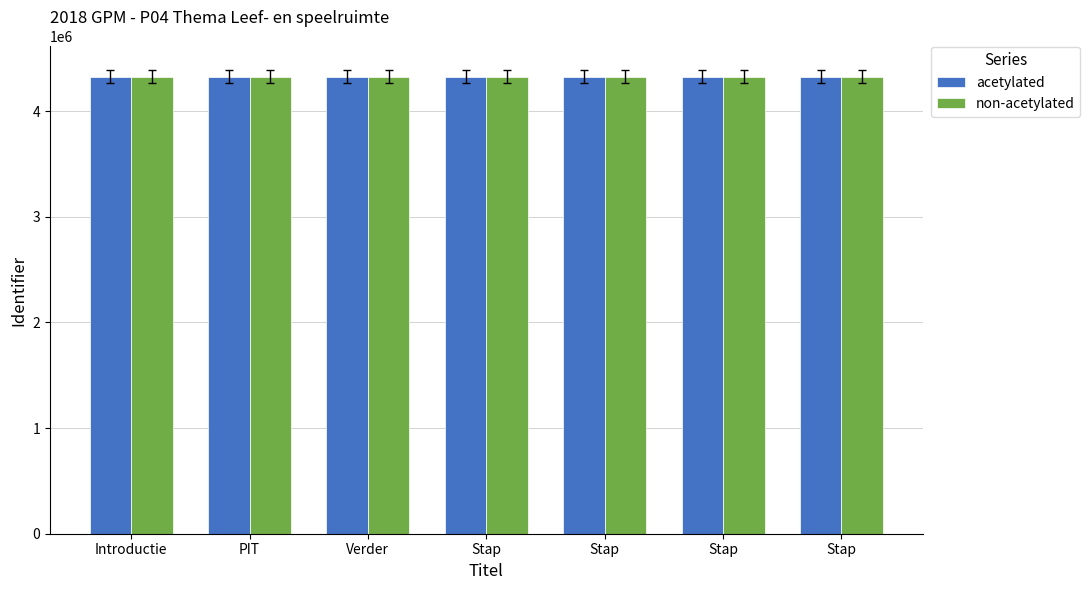

Count the number of categories in the chart.

7